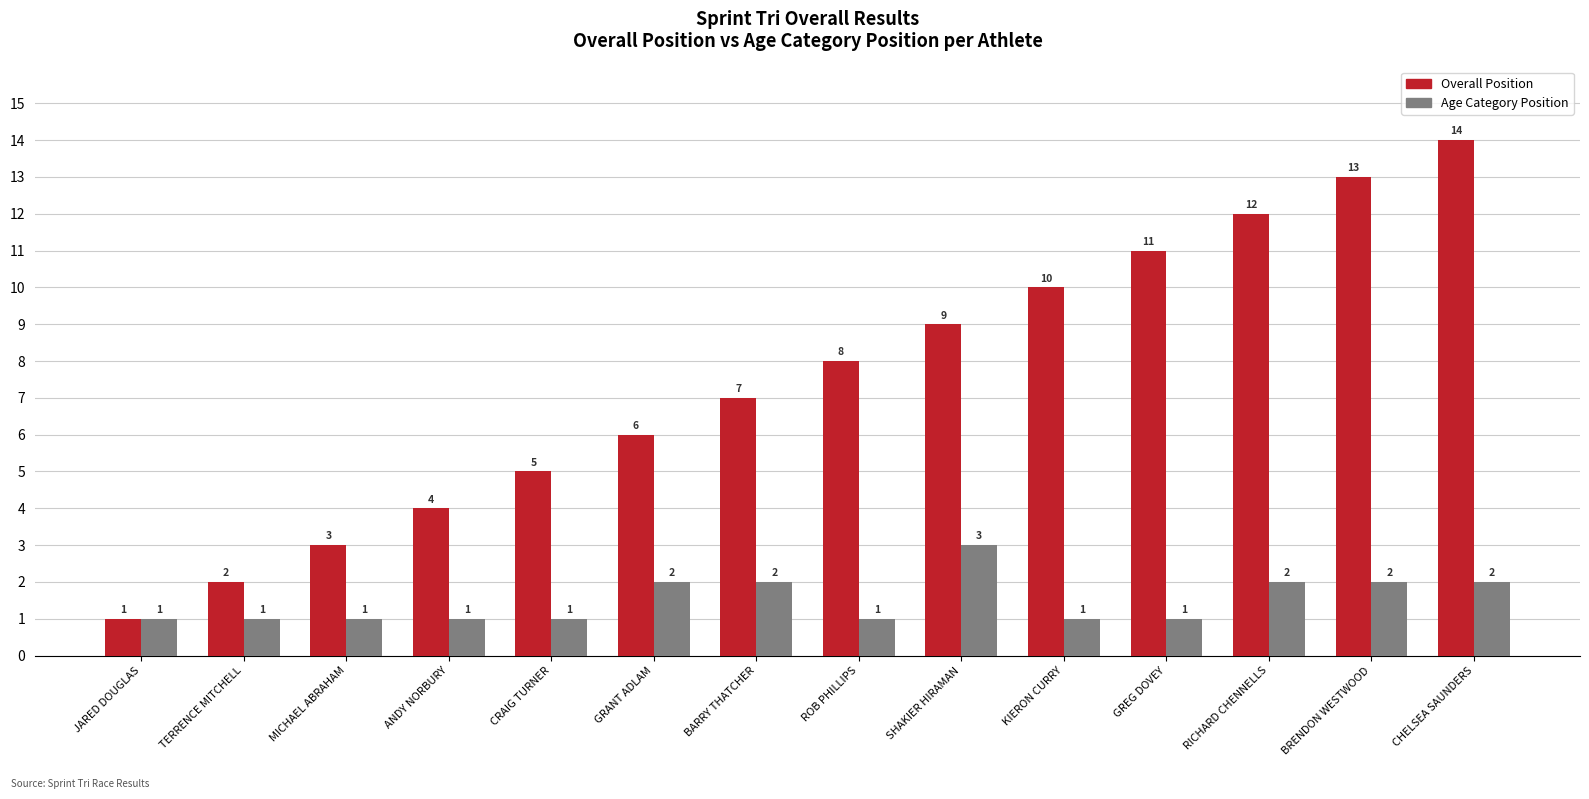

What position from the left is SHAKIER HIRAMAN?

9